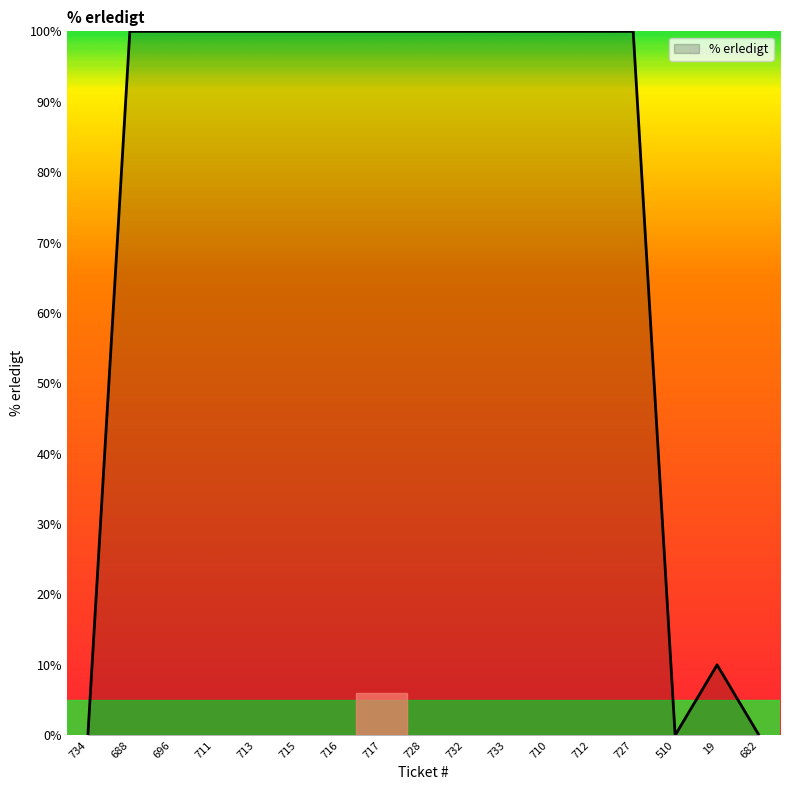

Reading left to right, list all the values displayed in this chart.

0	100	100	100	100	100	100	100	100	100	100	100	100	100	0	10	0